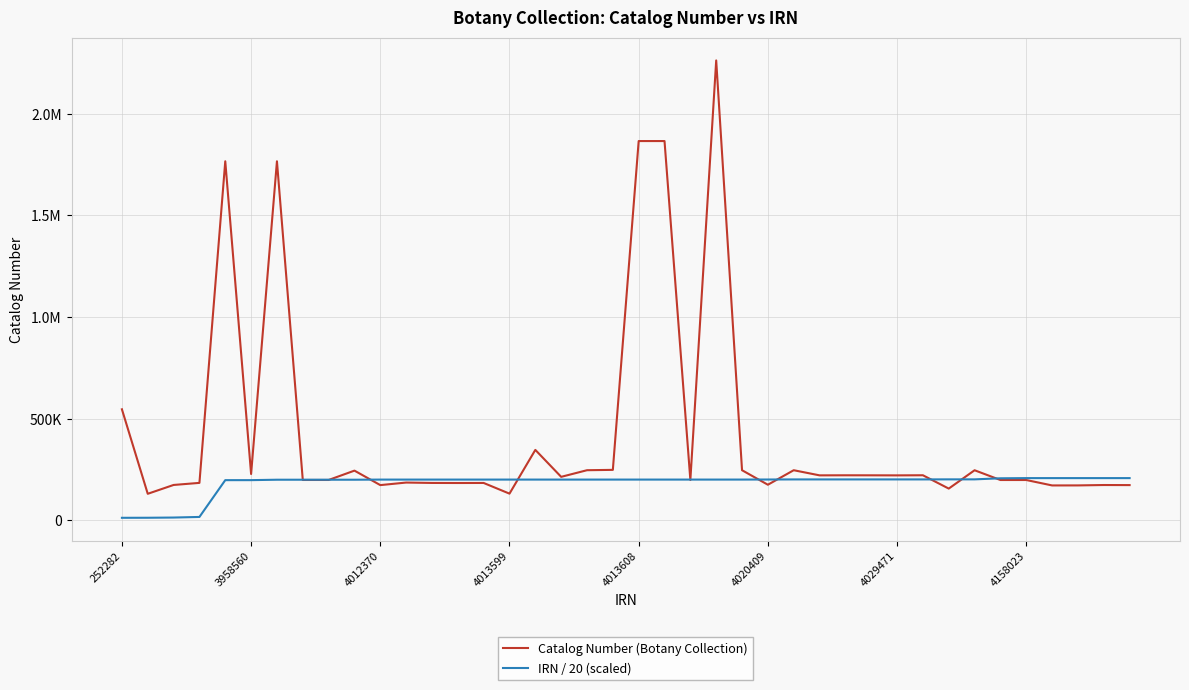

What are all the series names shown in the legend?

Catalog Number (Botany Collection), IRN / 20 (scaled)